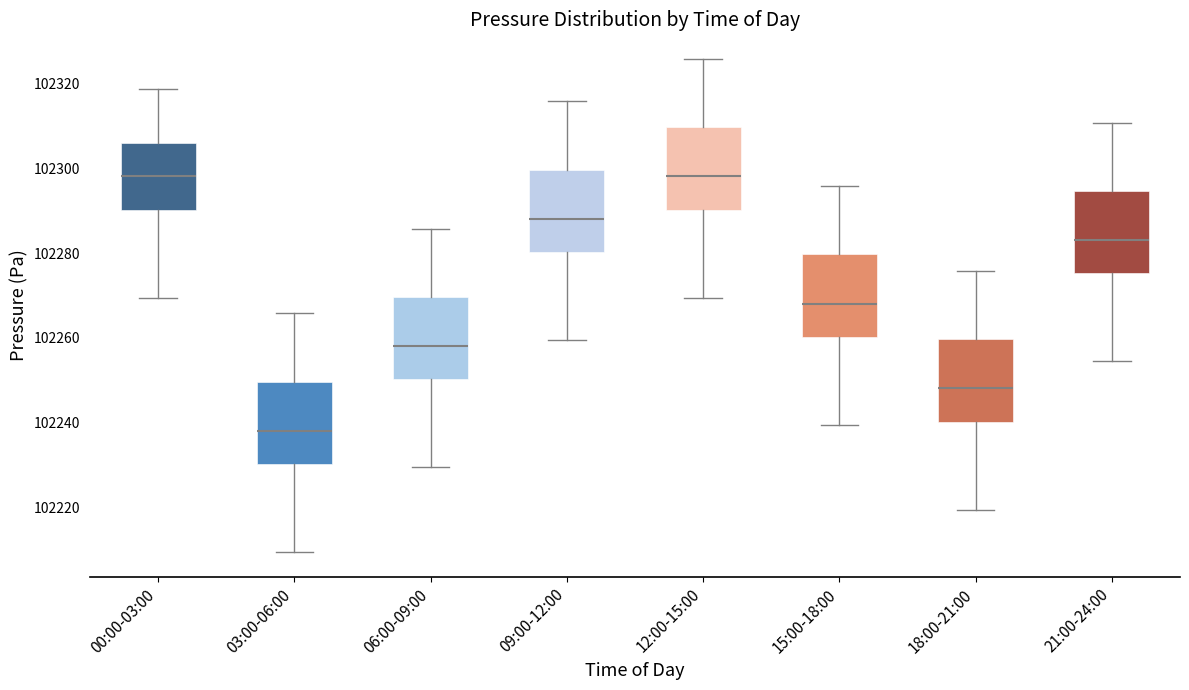

Reading left to right, read every box against the y-axis: the position of its median line, the range the box covers, and the ends of its whiskers. The values are not printed on the chart, so give them approximately, as read against the axis.

00:00-03:00: median 102298, box 102290 to 102306, whiskers 102270 to 102318
03:00-06:00: median 102238, box 102230 to 102250, whiskers 102210 to 102266
06:00-09:00: median 102258, box 102250 to 102270, whiskers 102230 to 102286
09:00-12:00: median 102288, box 102280 to 102300, whiskers 102260 to 102316
12:00-15:00: median 102298, box 102290 to 102310, whiskers 102270 to 102326
15:00-18:00: median 102268, box 102260 to 102280, whiskers 102240 to 102296
18:00-21:00: median 102248, box 102240 to 102260, whiskers 102220 to 102276
21:00-24:00: median 102284, box 102276 to 102294, whiskers 102254 to 102310